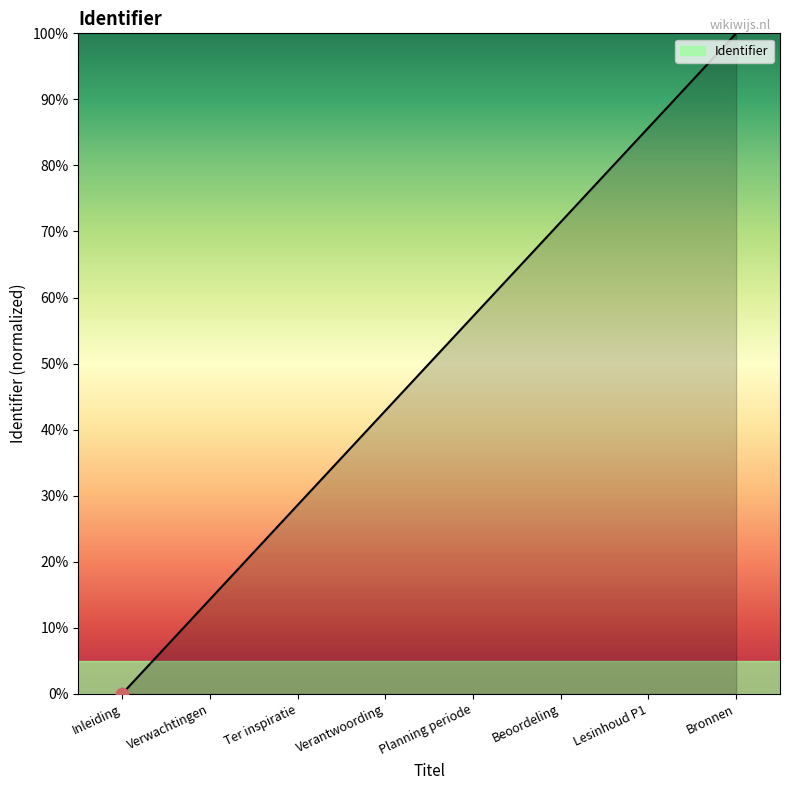

Which has a higher value, Lesinhoud P1 or Bronnen?

Bronnen